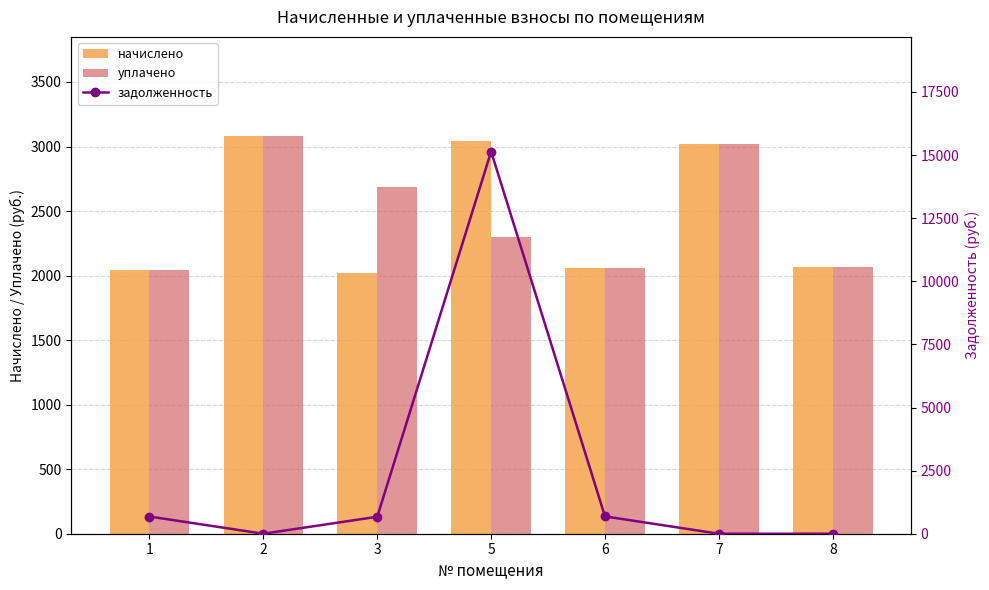

Rank the series by their average value, from lowest to highest.

задолженность, уплачено, начислено